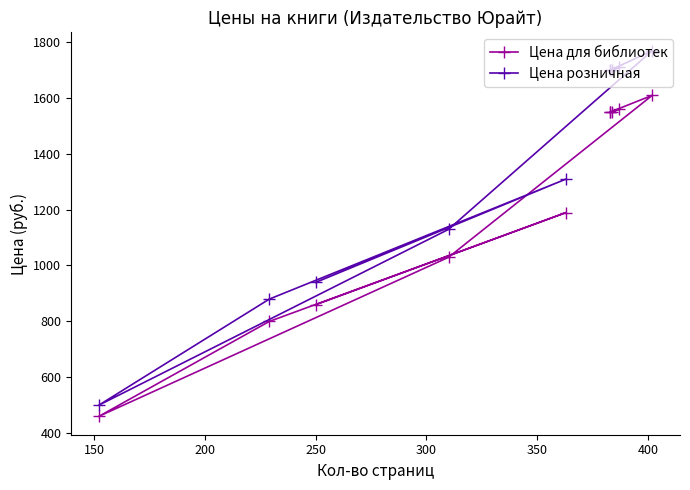

What is the value of the Цена розничная point at the 6th from the left?

1769